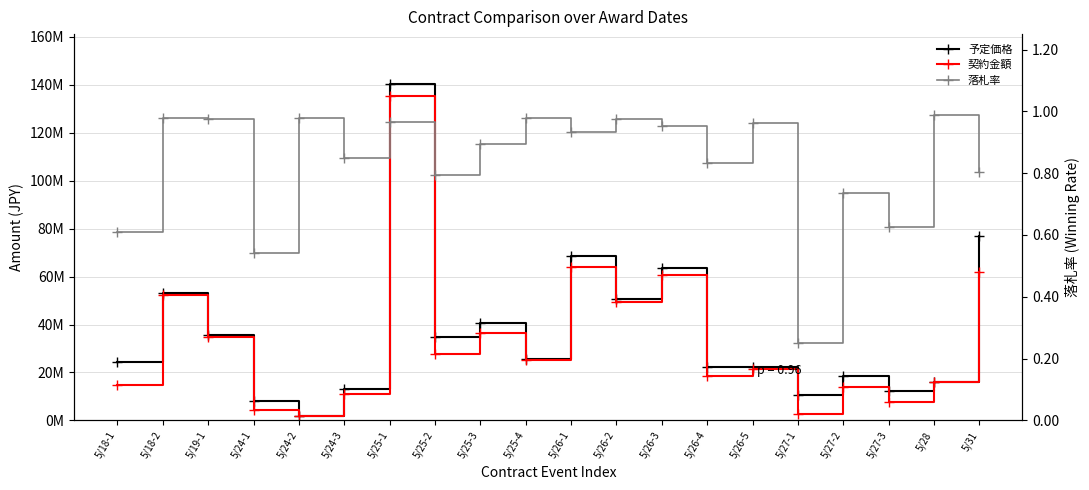

What is the total value across all series at 5/27-1?

13204400.2